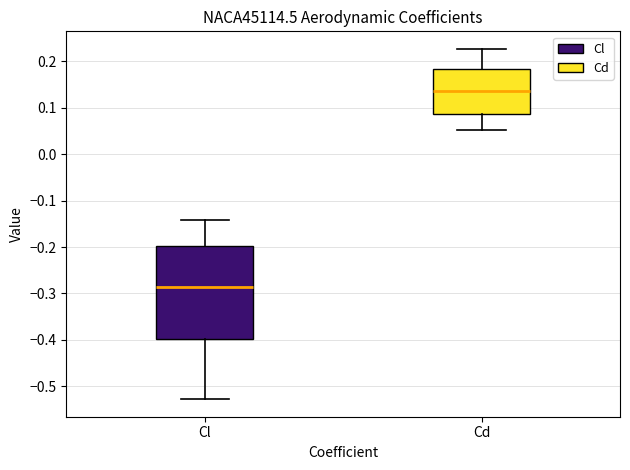

Which box is the tallest, from its lower edge to its upper edge?

Cl